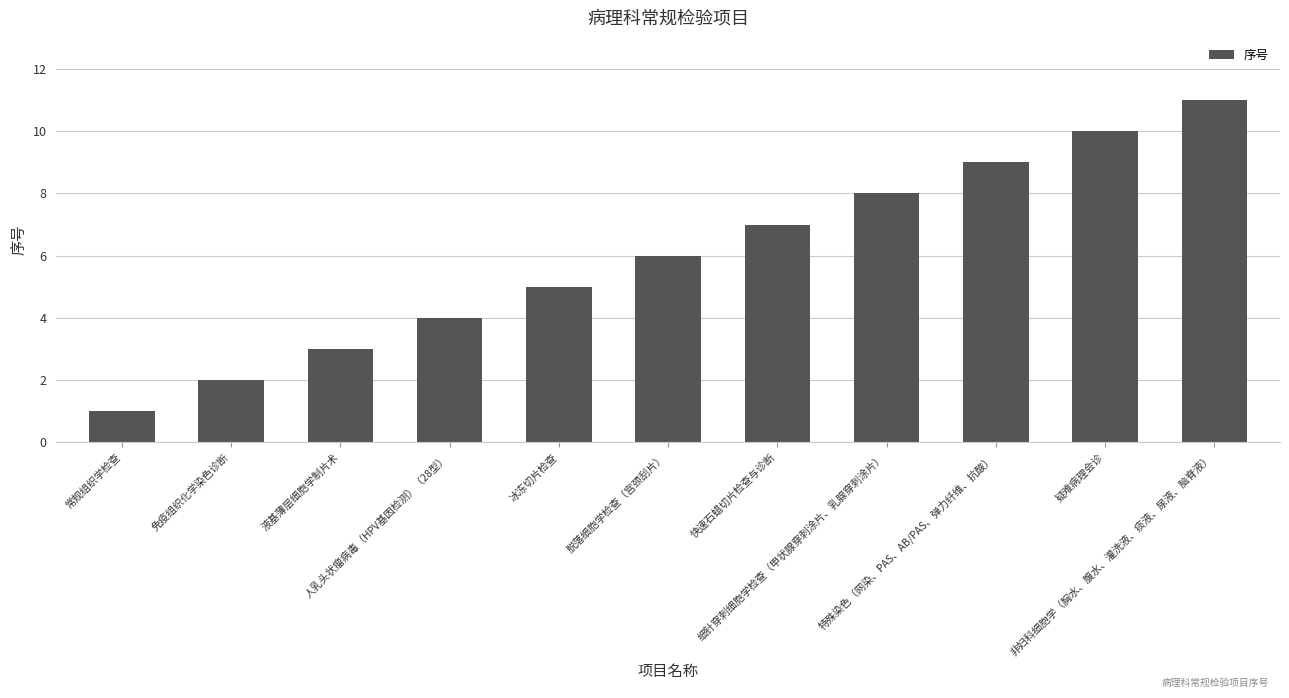

Reading right to left, list all the values displayed in this chart.

非妇科细胞学（胸水、腹水、灌洗液、痰液、尿液、脑脊液）=11	疑难病理会诊=10	特殊染色（网染、PAS、AB/PAS、弹力纤维、抗酸）=9	细针穿刺细胞学检查（甲状腺穿刺涂片、乳腺穿刺涂片）=8	快速石蜡切片检查与诊断=7	脱落细胞学检查（宫颈刮片）=6	冰冻切片检查=5	人乳头状瘤病毒（HPV基因检测）（28型）=4	液基薄层细胞学制片术=3	免疫组织化学染色诊断=2	常规组织学检查=1